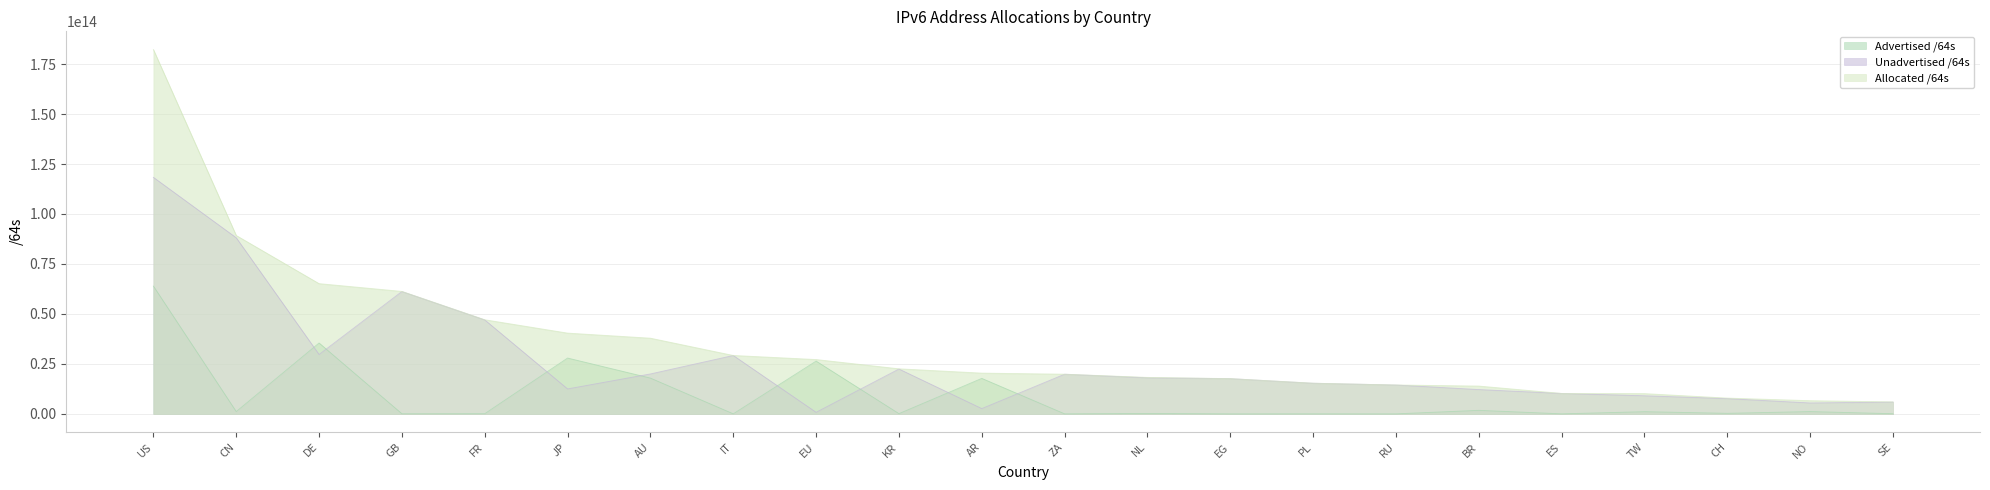

Reading left to right, transcribe all the data shown in this chart.

Advertised /64s: US=63933062643712	CN=1148769665024	DE=35454955290624	GB=55834771456	FR=79725395968	JP=27927775019008	AU=17897149693952	IT=21474902016	EU=26396869197824	KR=111417884672	AR=17749491187712	ZA=12952010752	NL=188979150848	EG=8590000128	PL=22011772928	RU=4295294976	BR=1760192954368	ES=12884901888	TW=1083959345152	CH=274877972480	NO=1142461366272	SE=77309411328
Unadvertised /64s: US=118340756373504	CN=88100651859968	DE=29704016429056	GB=61211883339776	FR=47006006968320	JP=12475529560065	AU=19963044560896	IT=29197188595712	EU=777389735936	KR=22428570812417	AR=2634590846976	ZA=19834098024448	NL=18047470075904	EG=17622250815488	PL=15323916075008	RU=14439693090816	BR=12147532431360	ES=10209138442240	TW=9043573866496	CH=7614984814592	NO=5450335059968	SE=5905599037440
Allocated /64s: US=182273819017216	CN=89249421524992	DE=65158971719680	GB=61267718111232	FR=47085732364288	JP=40403304579073	AU=37860194254848	IT=29218663497728	EU=27174258933760	KR=22539988697089	AR=20384082034688	ZA=19847050035200	NL=18236449226752	EG=17630840815616	PL=15345927847936	RU=14443988385792	BR=13907725385728	ES=10222023344128	TW=10127533211648	CH=7889862787072	NO=6592796426240	SE=5982908448768